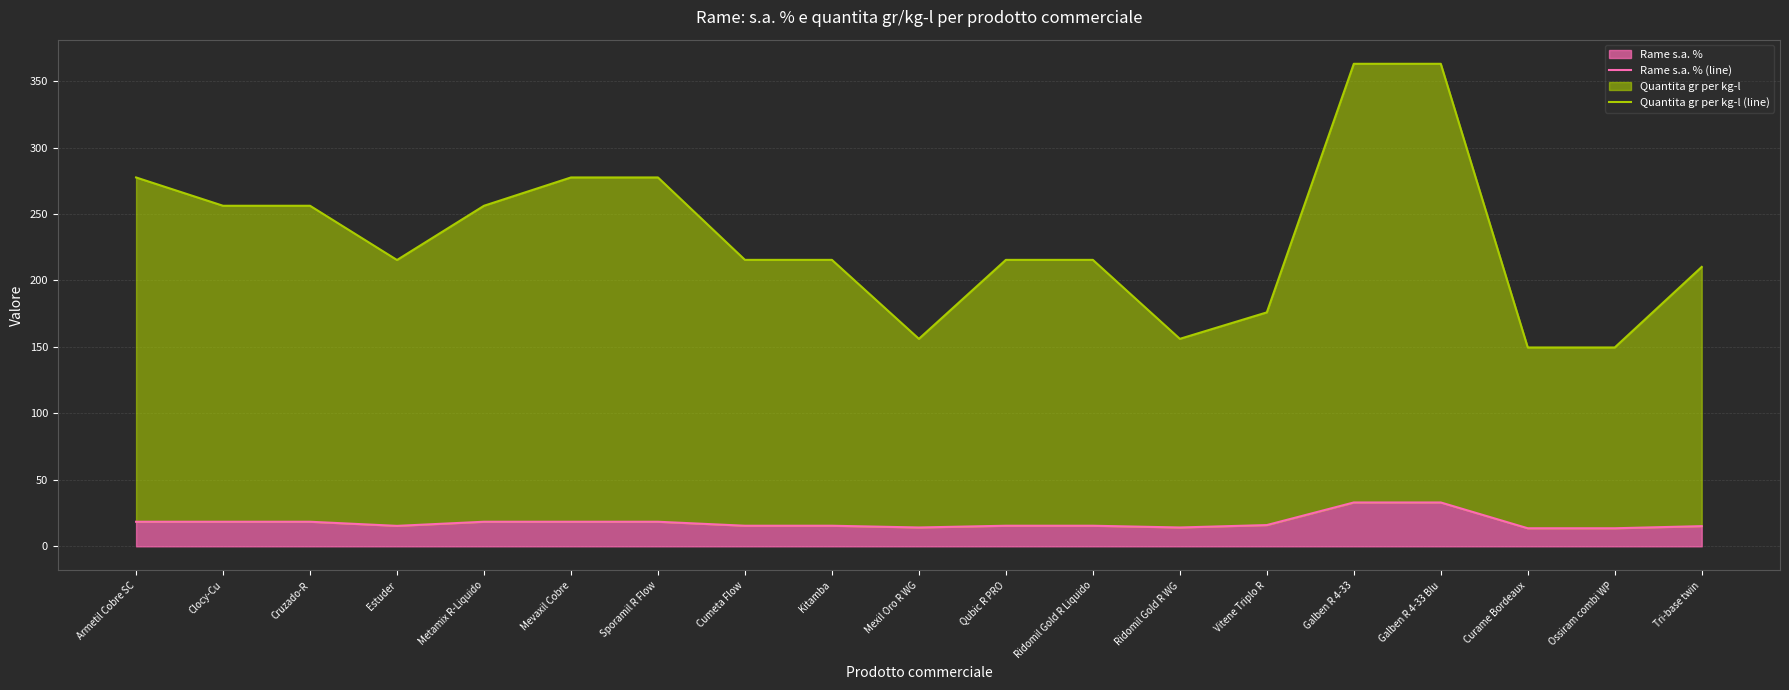

Reading left to right, transcribe all the data shown in this chart.

Rame s.a. % (line): 18.5	18.5	18.5	15.4	18.5	18.5	18.5	15.5	15.5	14.2	15.5	15.5	14.2	16.0	33.0	33.0	13.6	13.6	15.2
Quantita gr per kg-l (line): 277.5	256.2	256.2	215.4	256.2	277.5	277.5	215.5	215.5	156.1	215.5	215.5	156.1	176.0	363.0	363.0	149.6	149.6	210.2